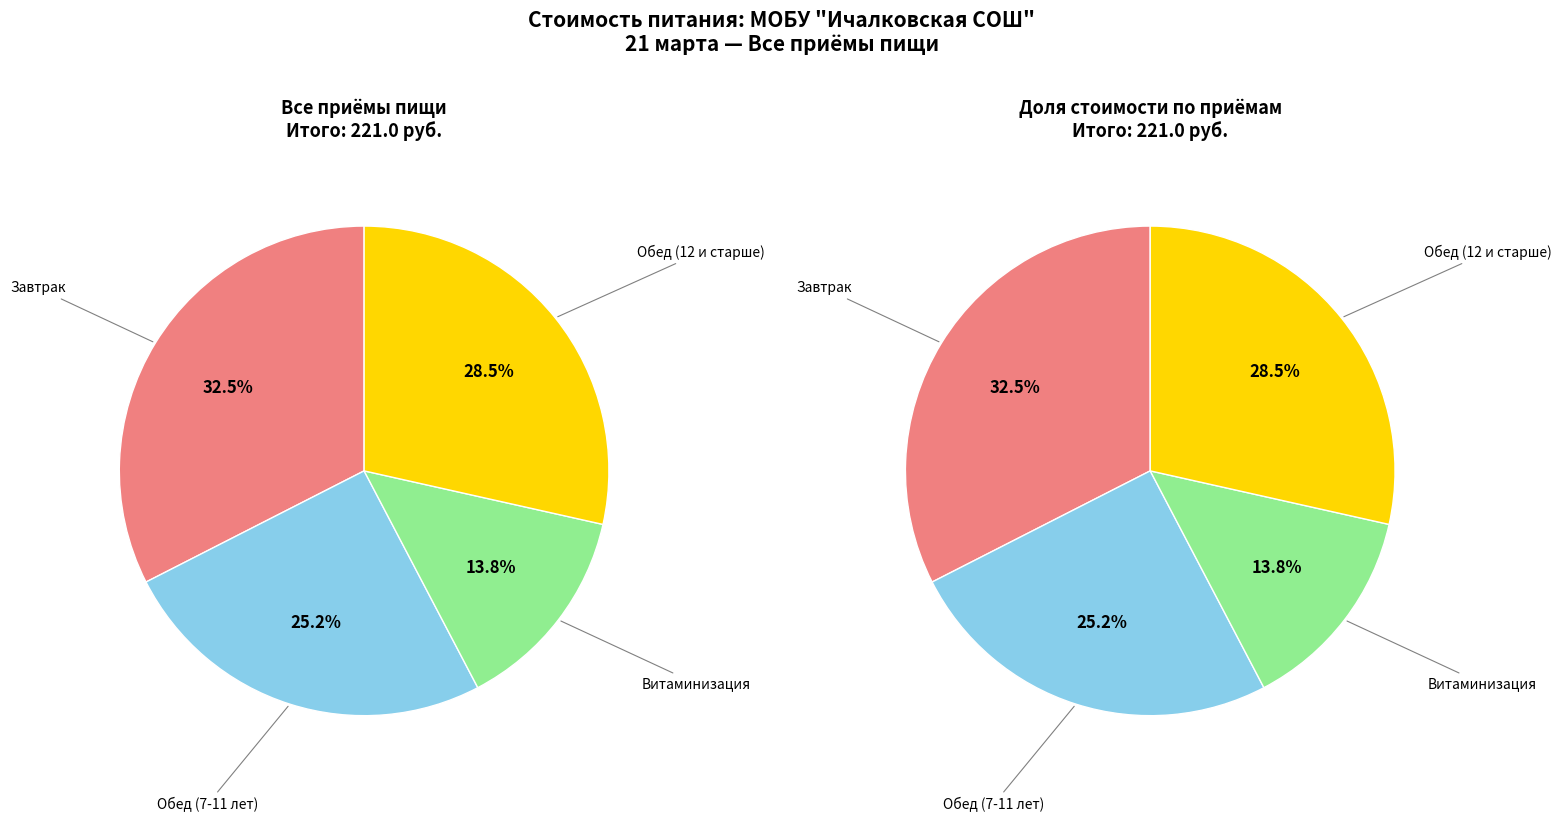

Combined, do Завтрак and Обед (7-11 лет) account for over 50%?

Yes